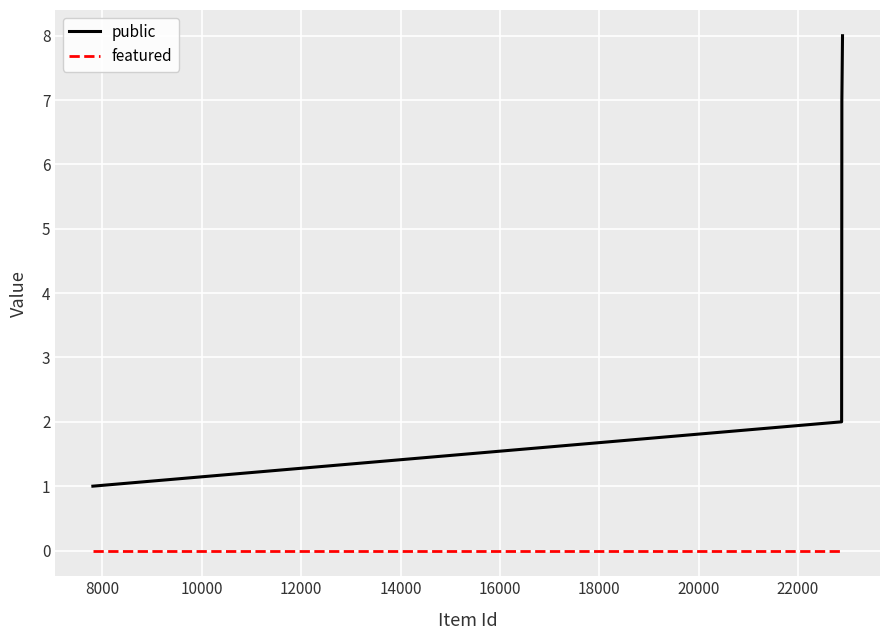

Reading right to left, extract all data points from this chart.

public: 8	7	6	5	4	3	2	1
featured: 0	0	0	0	0	0	0	0